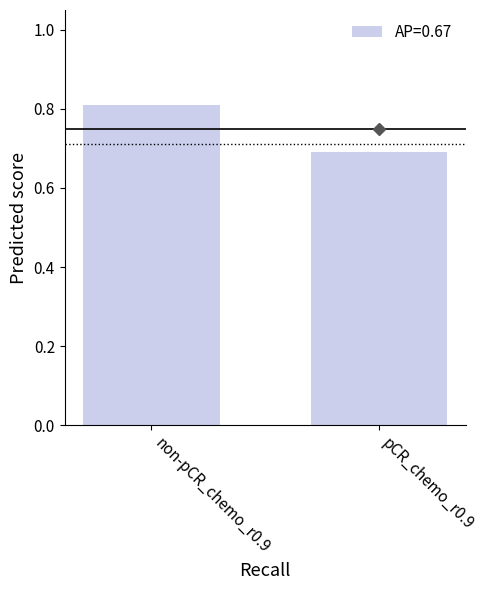

What is the sum of all values?

1.5